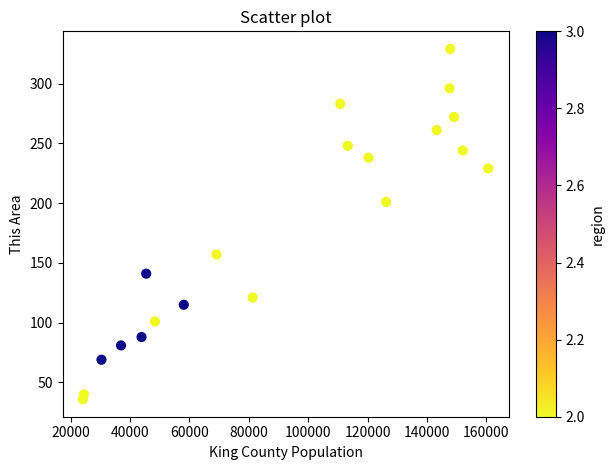

What Y value in the scatter plot is closest to 182?

201